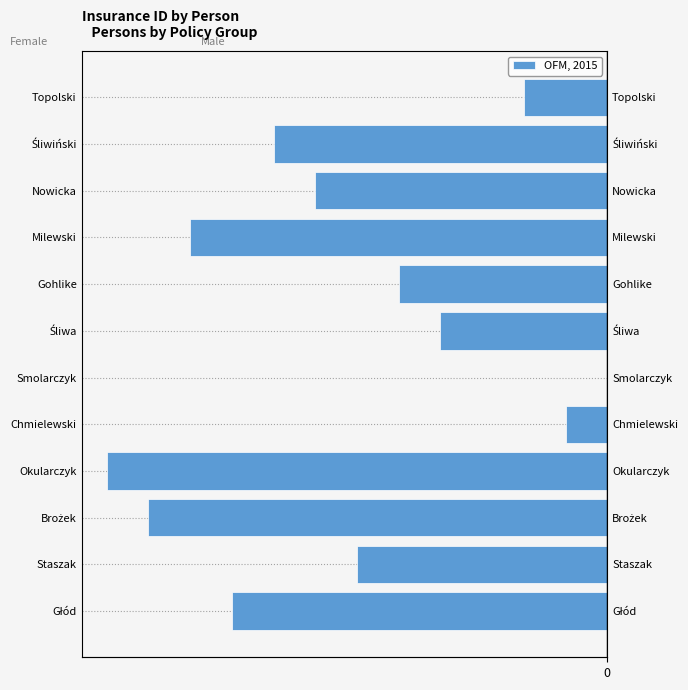

Count the number of categories in the chart.

12